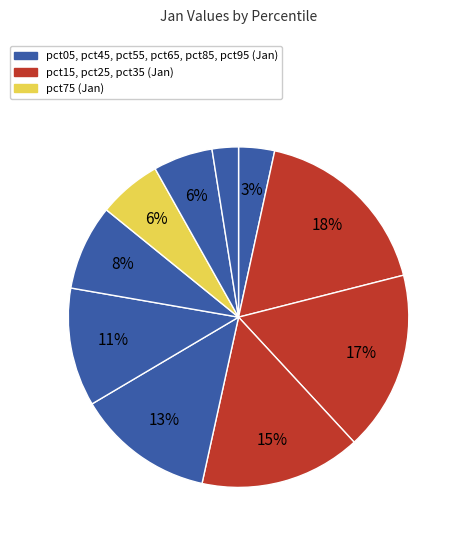

How many slices are in this pie chart?

10